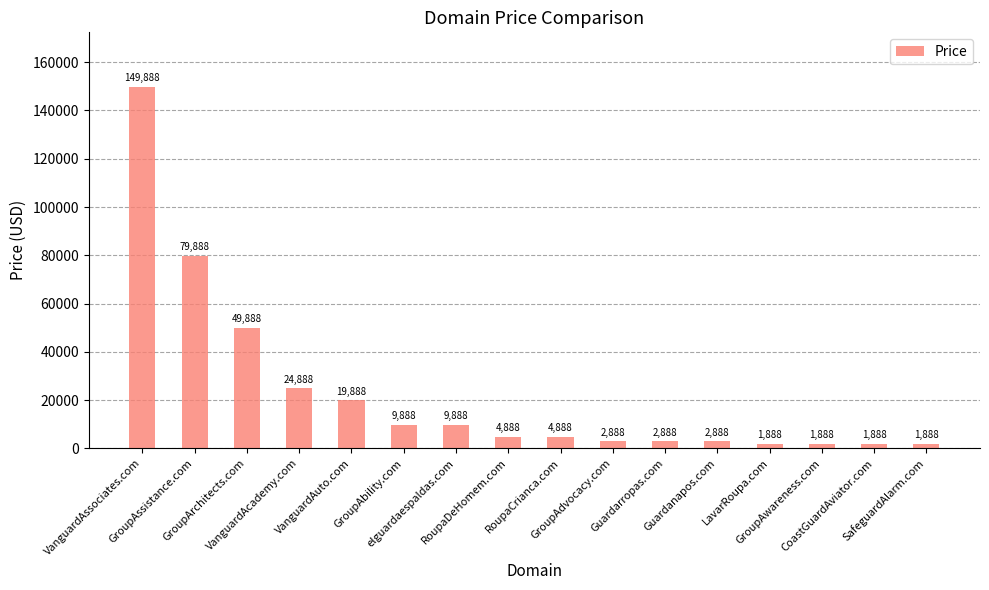

Reading right to left, extract all data points from this chart.

SafeguardAlarm.com=1888	CoastGuardAviator.com=1888	GroupAwareness.com=1888	LavarRoupa.com=1888	Guardanapos.com=2888	Guardarropas.com=2888	GroupAdvocacy.com=2888	RoupaCrianca.com=4888	RoupaDeHomem.com=4888	elguardaespaldas.com=9888	GroupAbility.com=9888	VanguardAuto.com=19888	VanguardAcademy.com=24888	GroupArchitects.com=49888	GroupAssistance.com=79888	VanguardAssociates.com=149888